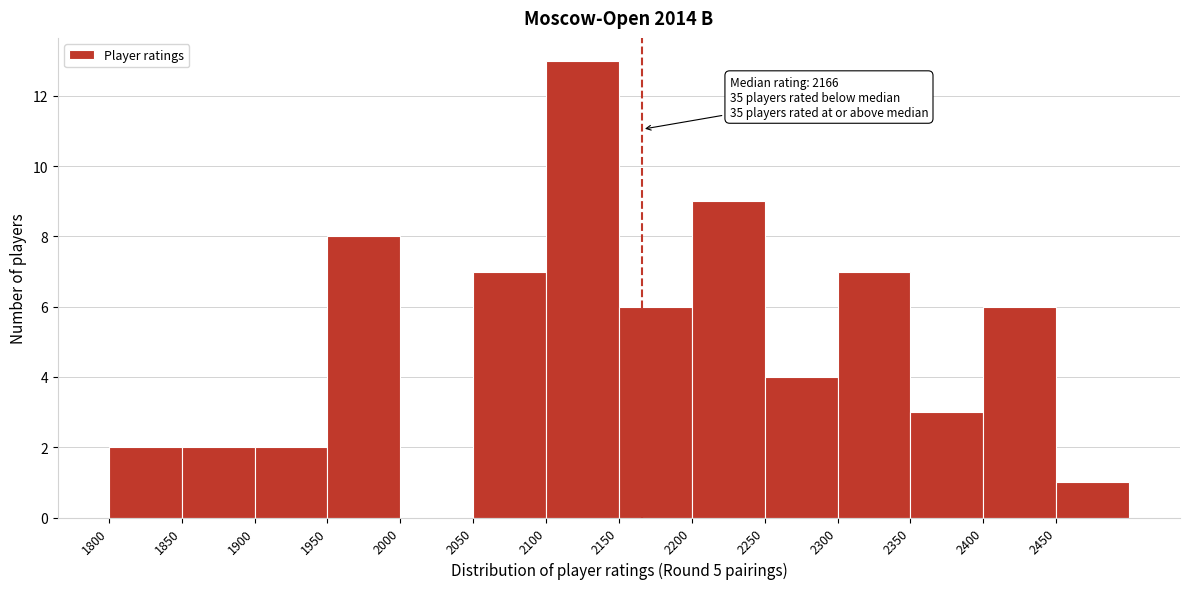

Over which range of the x-axis is the bar tallest?

2100 to 2150